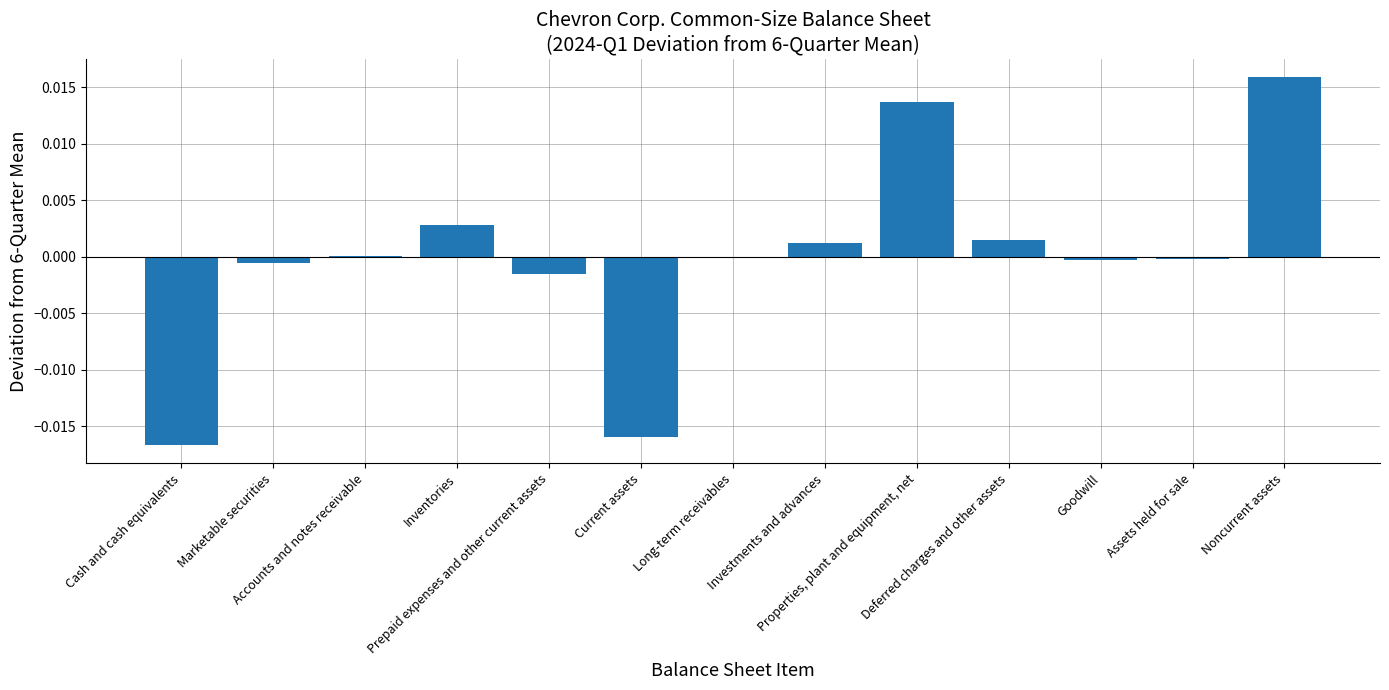

How many distinct data groups are displayed?

1